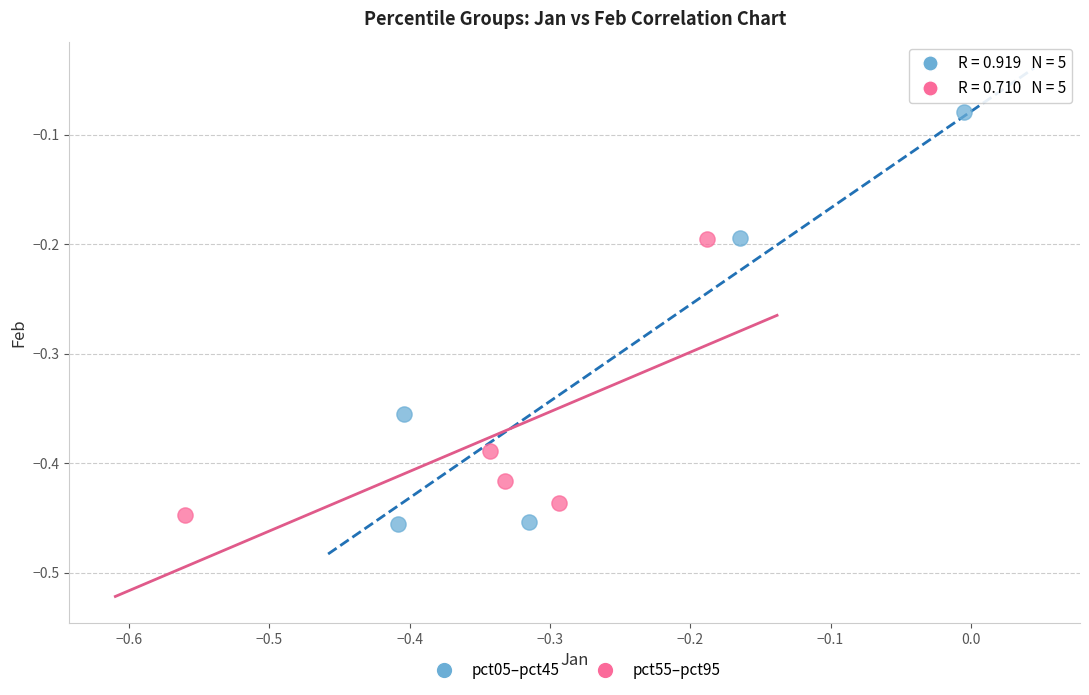

Which series has the widest spread of Y values?

pct05–pct45